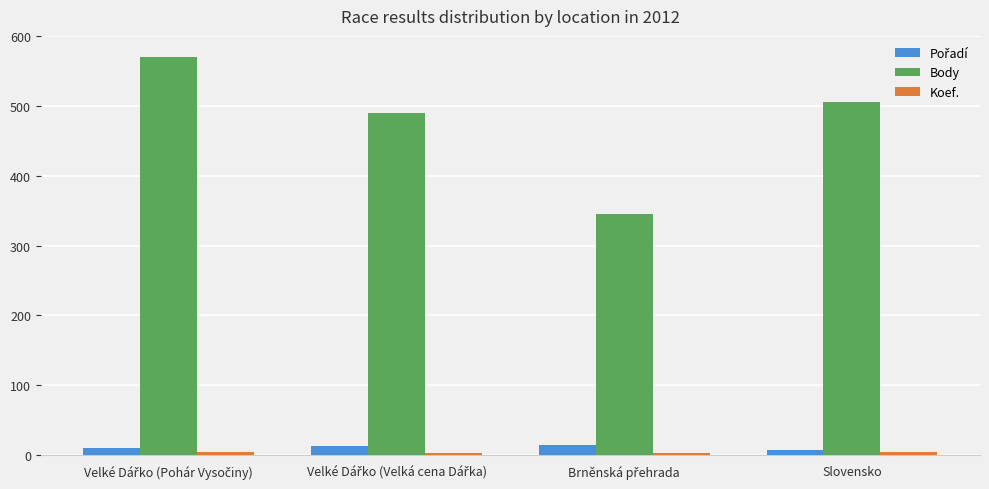

Which series has the largest range (max minus min)?

Body